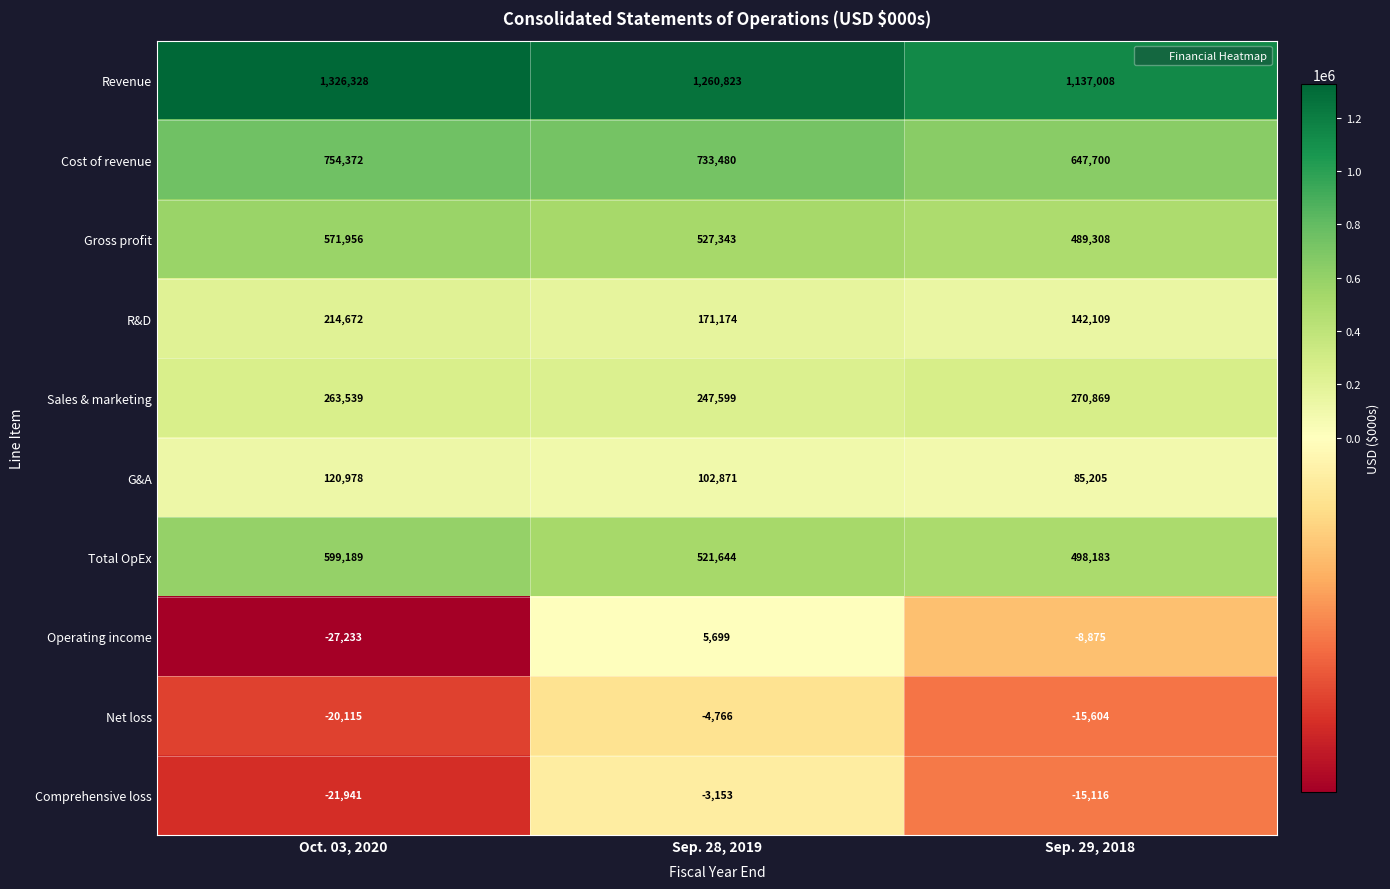

What is the sum of the R&D values at Oct. 03, 2020 and Sep. 28, 2019?

385846